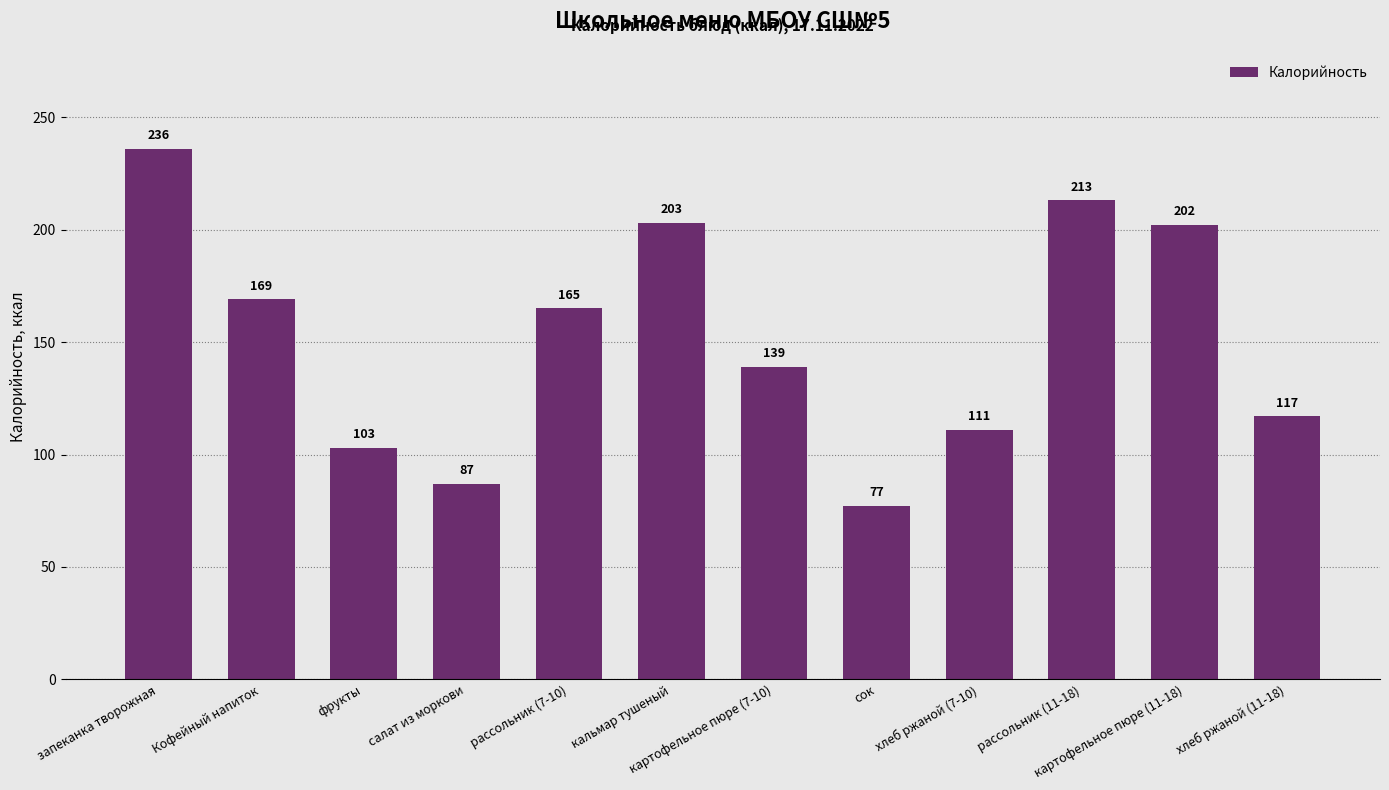

Where does the data first go above 165?

запеканка творожная